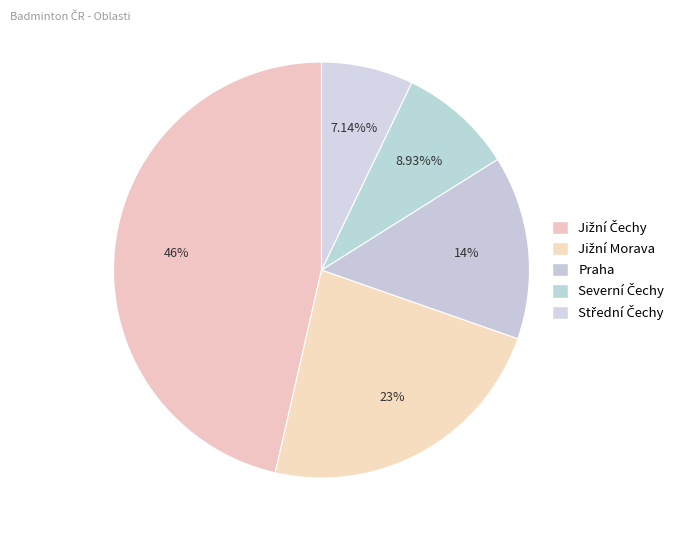

Which slice is the largest?

Jižní Čechy